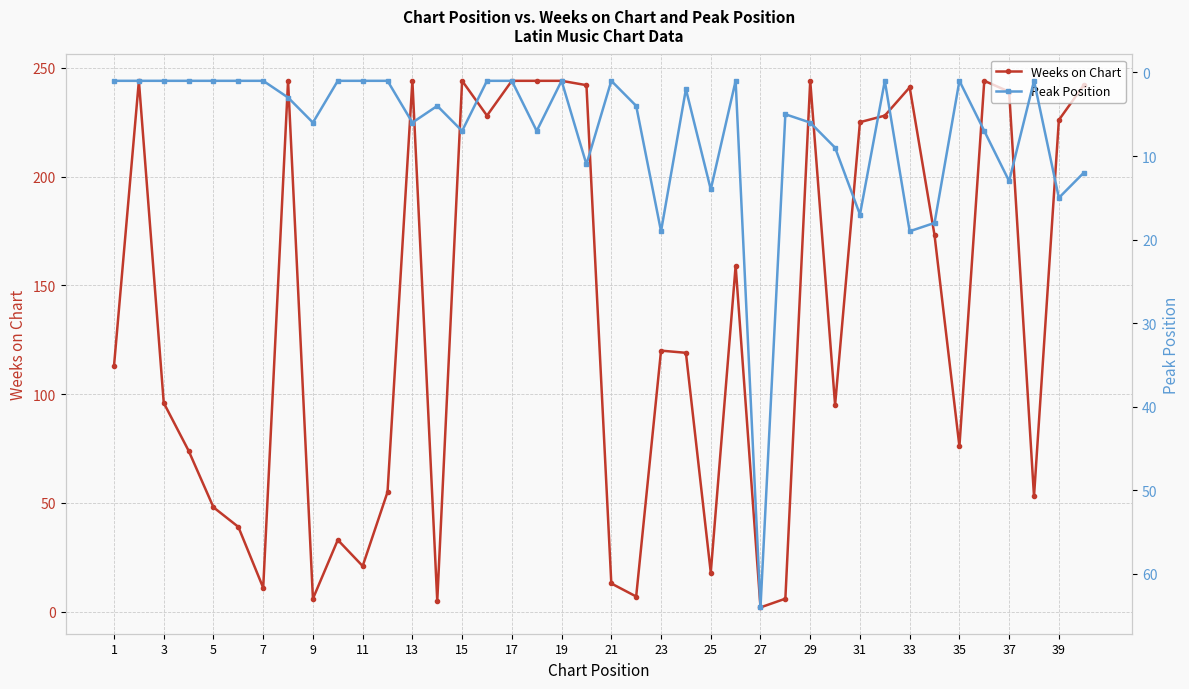

True or false: Peak Position has more than 0 points higher than both neighbors.

True